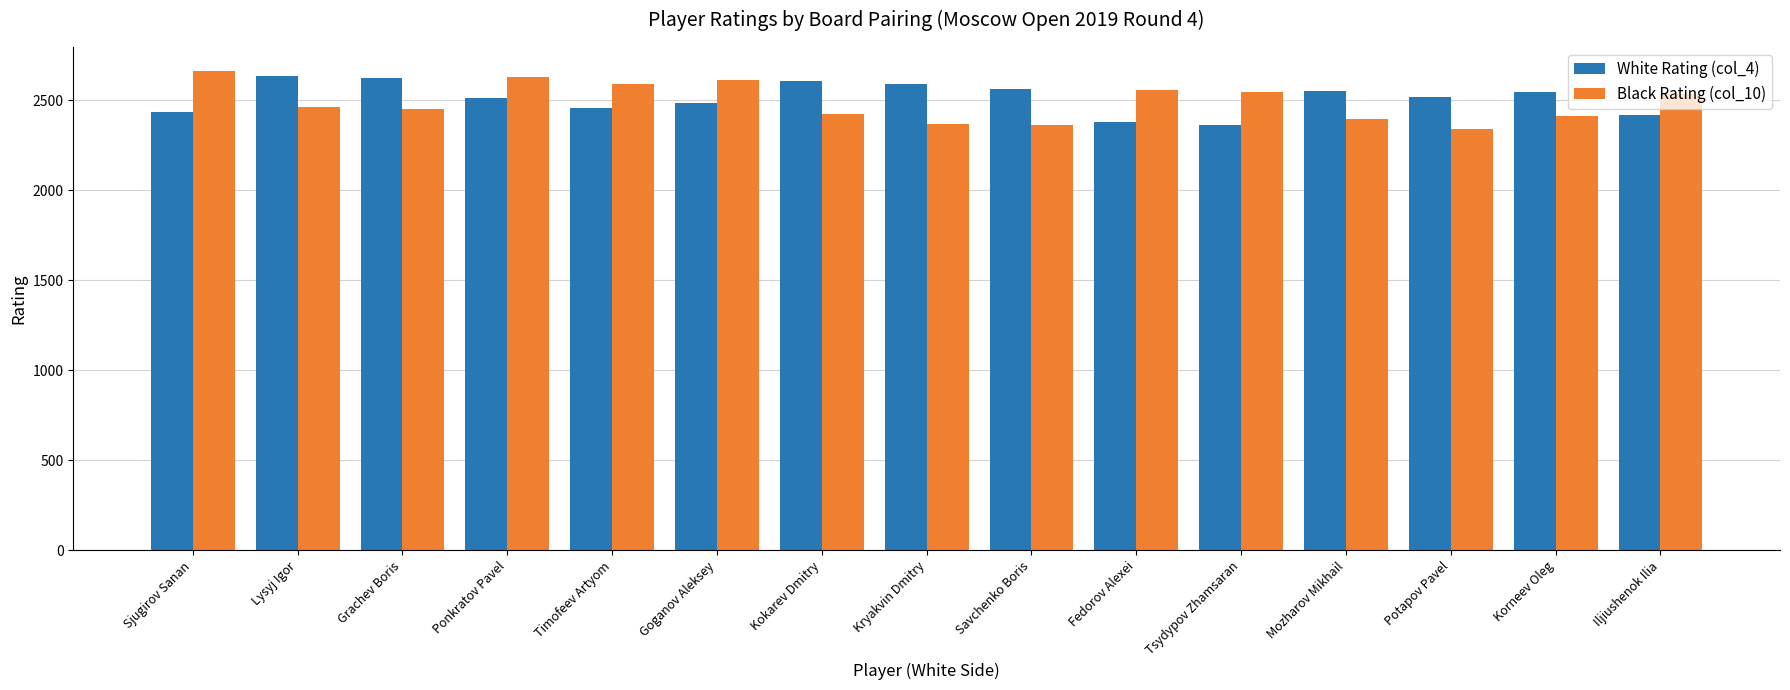

At Lysyj Igor, list the series in order from smallest to largest.

Black Rating (col_10), White Rating (col_4)